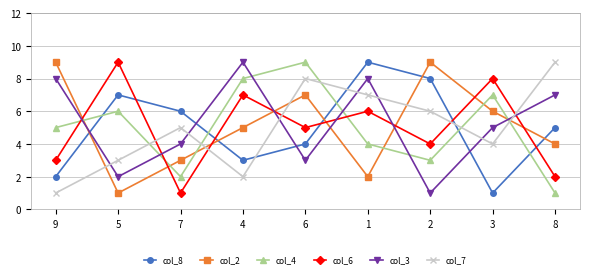

At which label does col_3 first exceed 5?

9